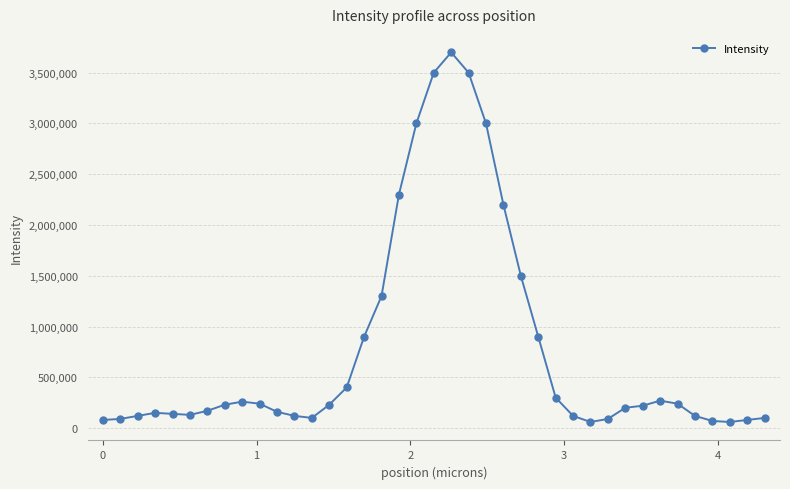

True or false: there are more than 2 points higher than both neighbors.

True